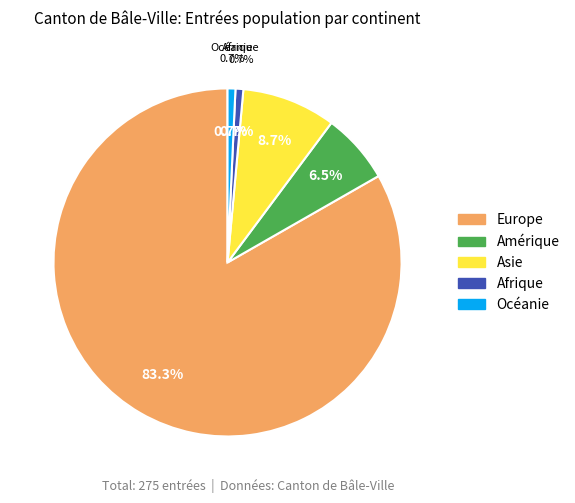

What is the smallest slice in the pie chart?

Afrique